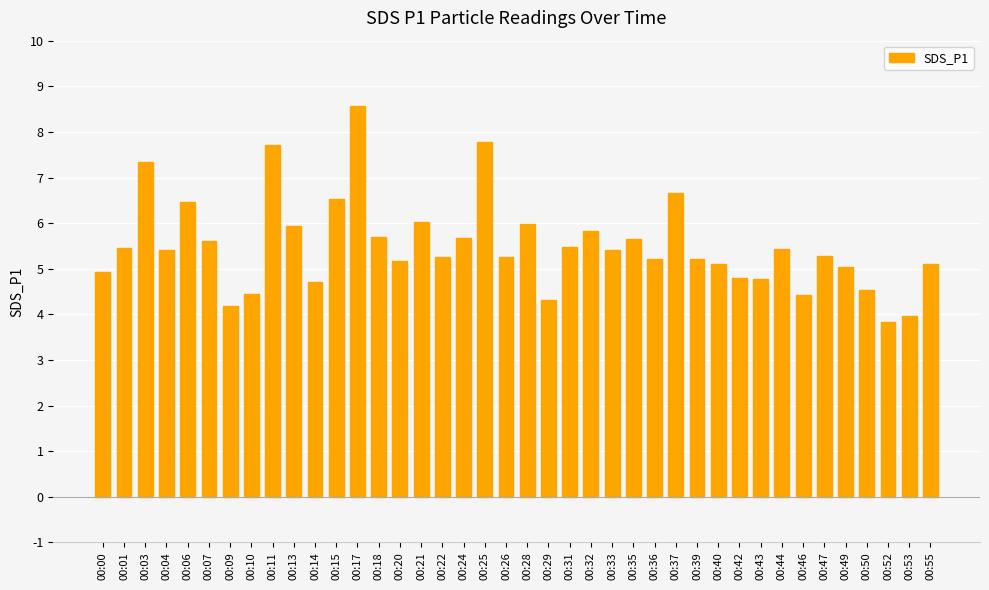

Is it true that the value at 00:55 is 7.2?

False